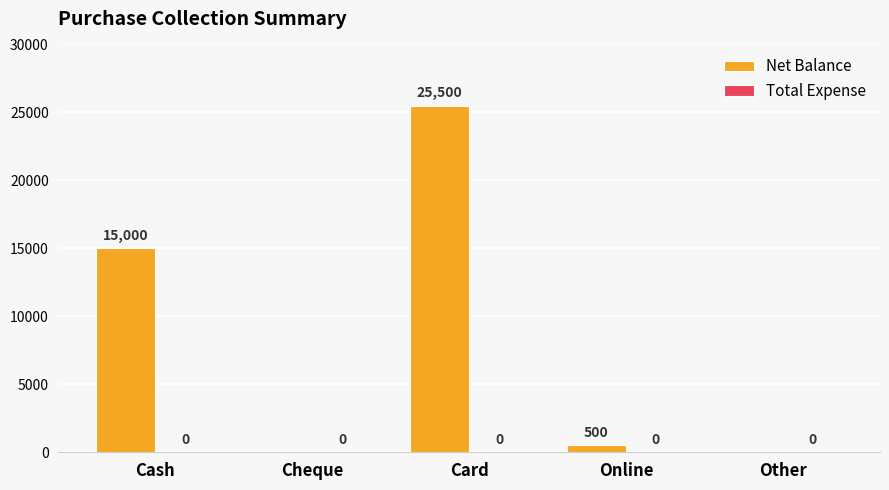

What is the sum of all values?

41000